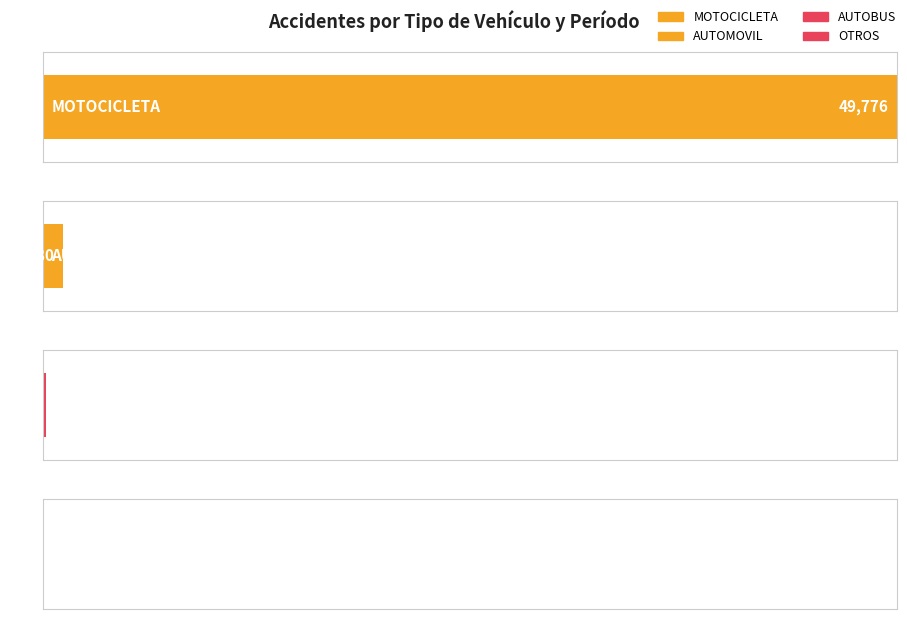

Reading right to left, extract all data points from this chart.

MOTOCICLETA: 3986	4482	5305	4563	5181	4809	4548	4658	5762	6482
AUTOMOVIL: 302	4	32	1	0	0	258	359	195	29
AUTOBUS: 29	0	4	0	0	0	67	51	12	1
OTROS: 6	0	0	0	0	0	12	16	9	32